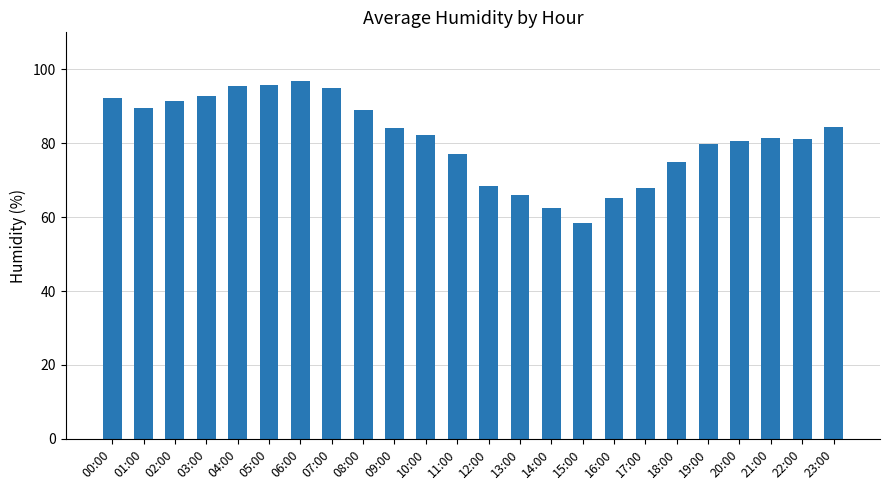

What is the approximate value at 19:00?

79.7